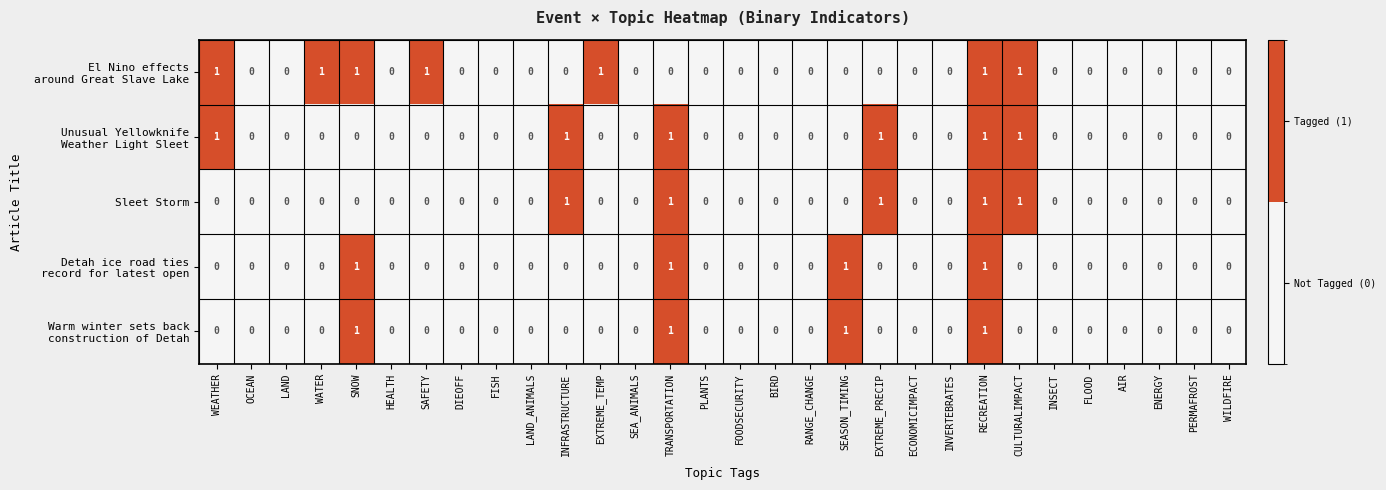

The Sleet Storm series shows 0 at WATER. True or false?

True